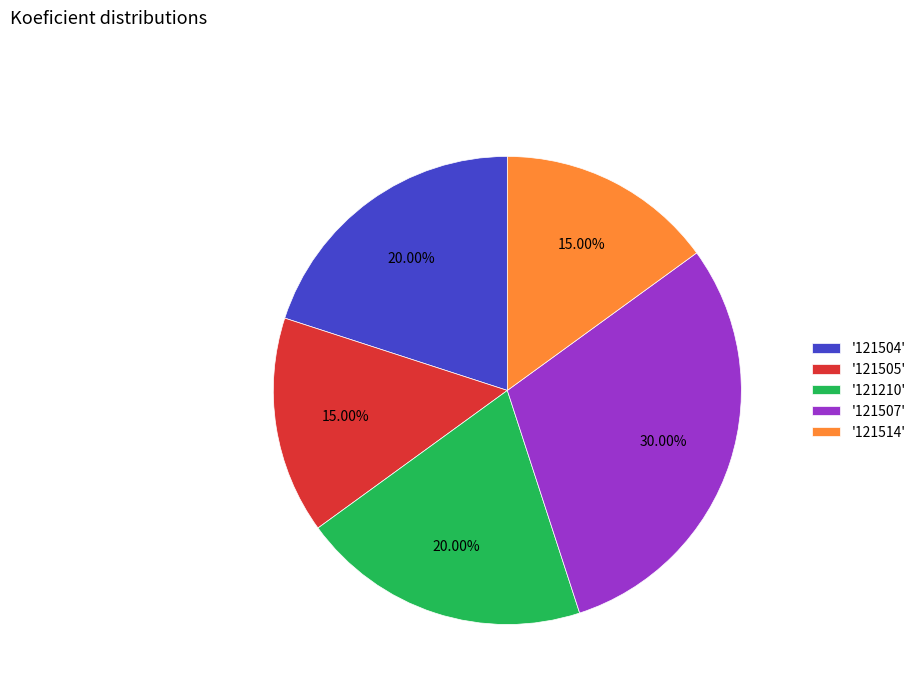

Approximately how many times larger is the value at '121210' compared to '121505'?

1.3